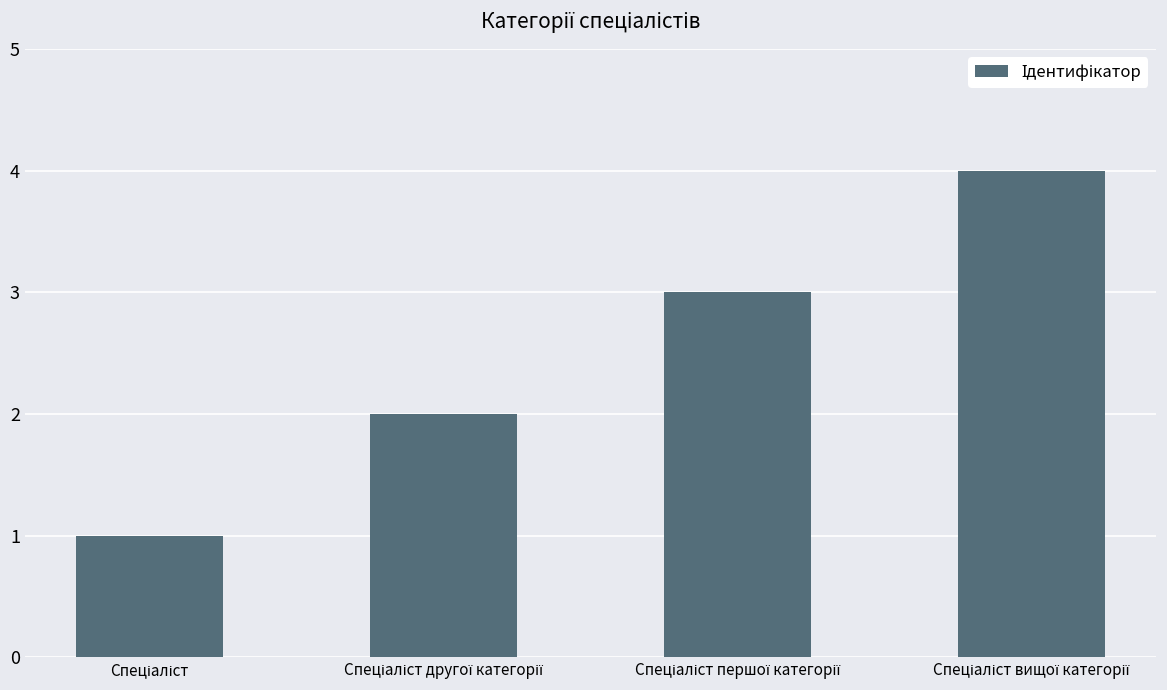

What is the sum of all values?

10